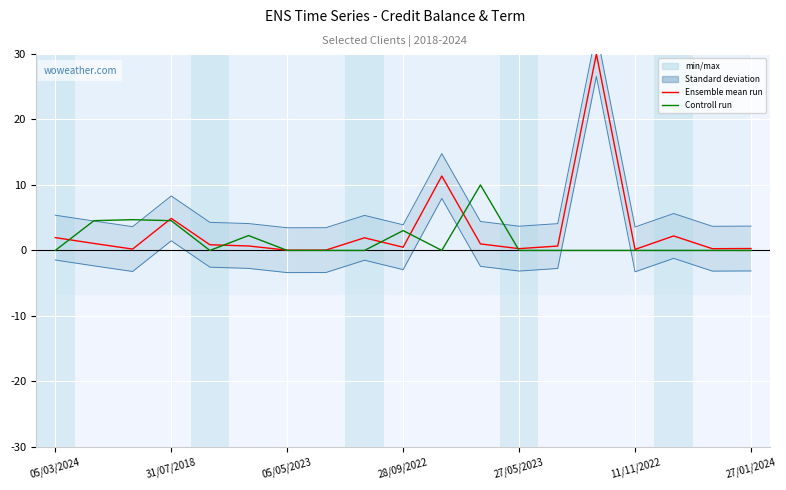

At how many categories does at least one series exceed 23?

1